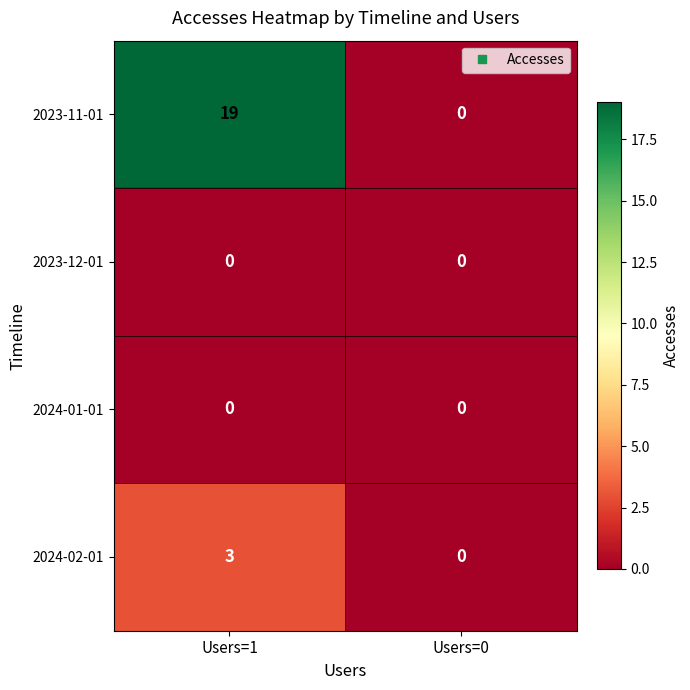

Reading left to right, what are all the values shown in this chart?

2023-11-01: 19	0
2023-12-01: 0	0
2024-01-01: 0	0
2024-02-01: 3	0